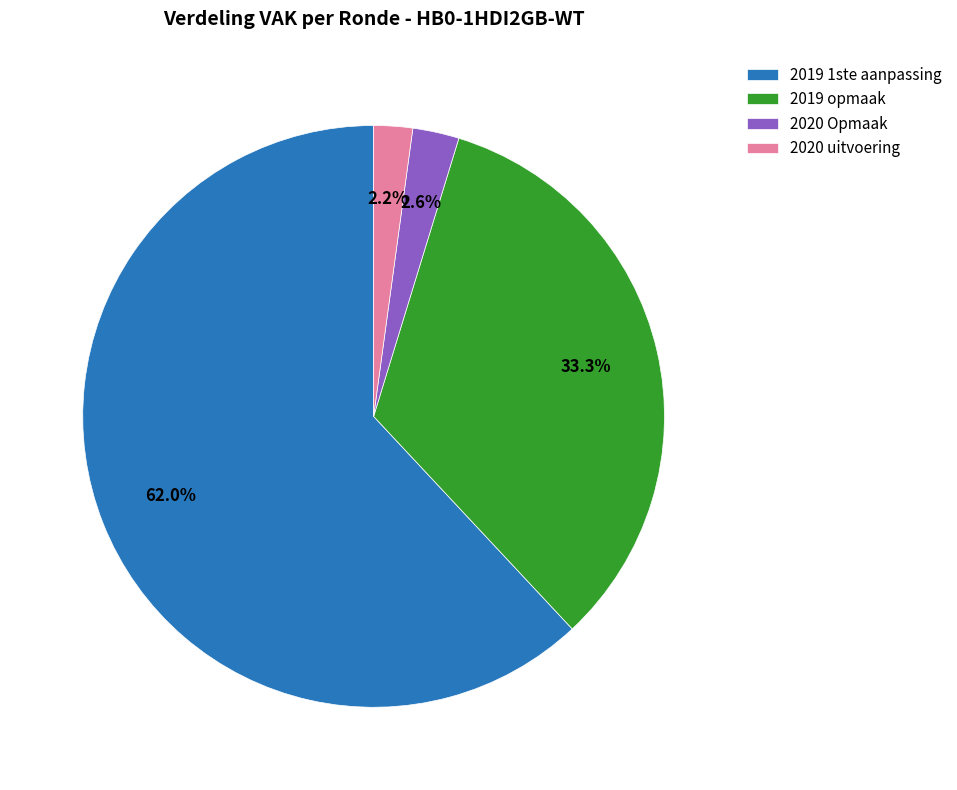

Is there any slice that represents more than half of the pie?

Yes